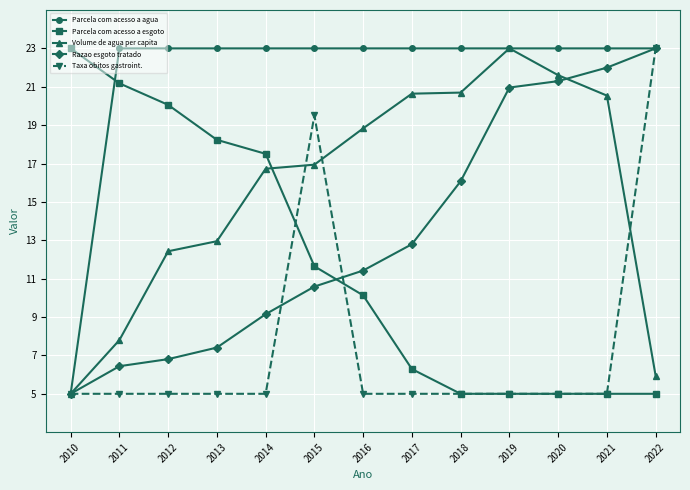

What is the approximate value of Parcela com acesso a agua at 2021?

23.0